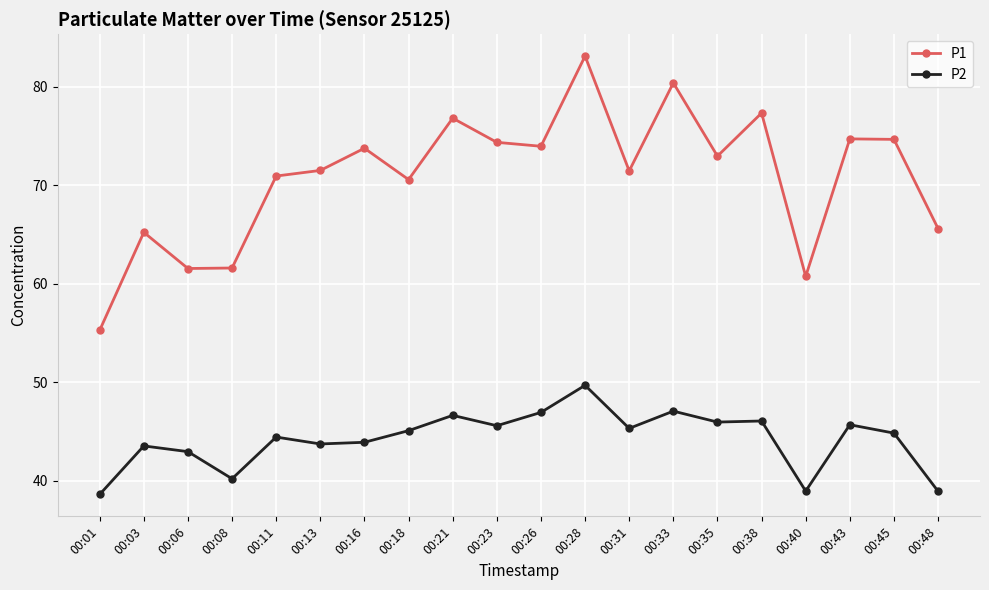

What is the sum of all P1 values?

1416.4